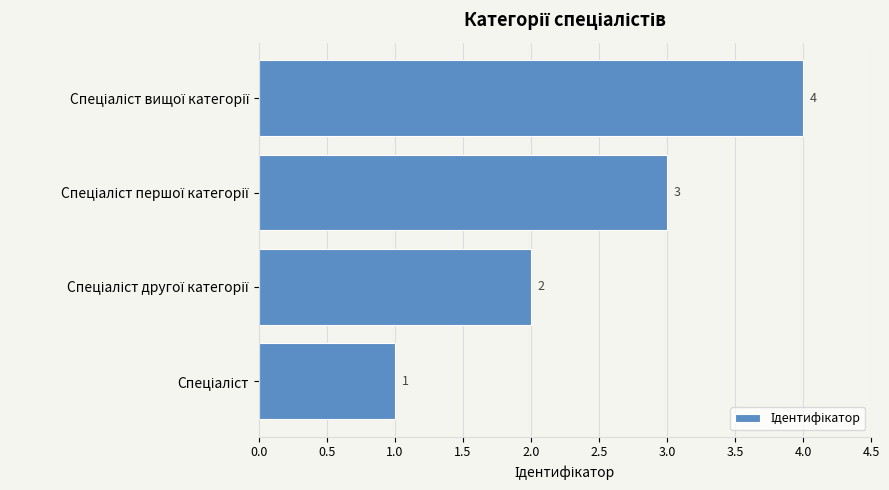

Count the values in the range 2 to 4.

3